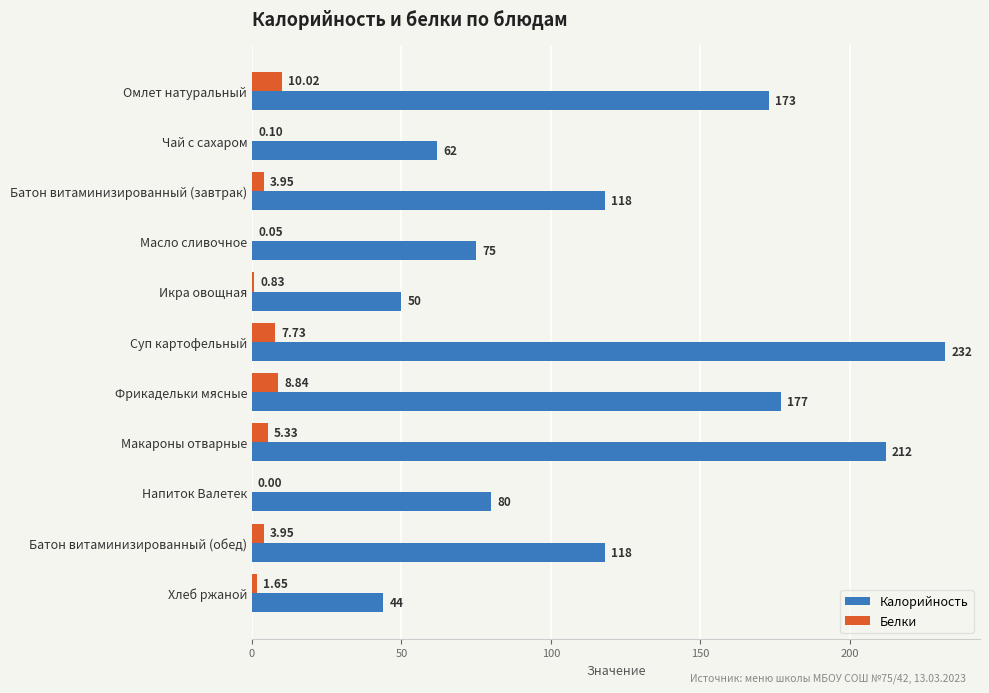

Which series has the largest total across all categories?

Калорийность